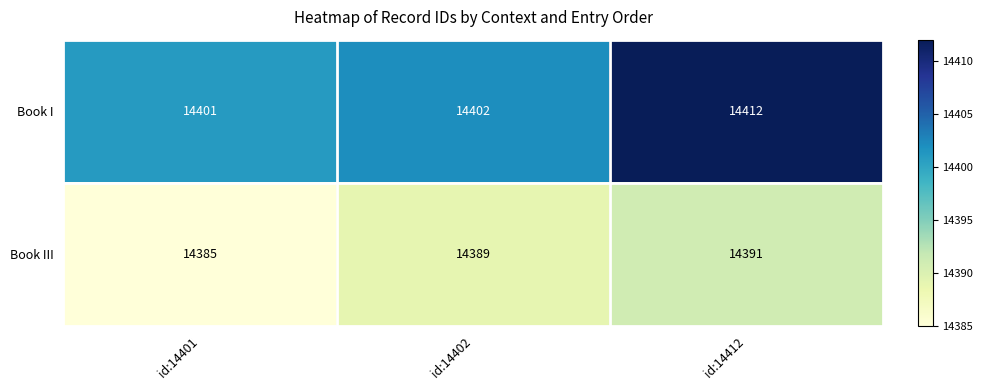

Reading left to right, what are all the values shown in this chart?

Book I: id:14401=14401	id:14402=14402	id:14412=14412
Book III: id:14401=14385	id:14402=14389	id:14412=14391